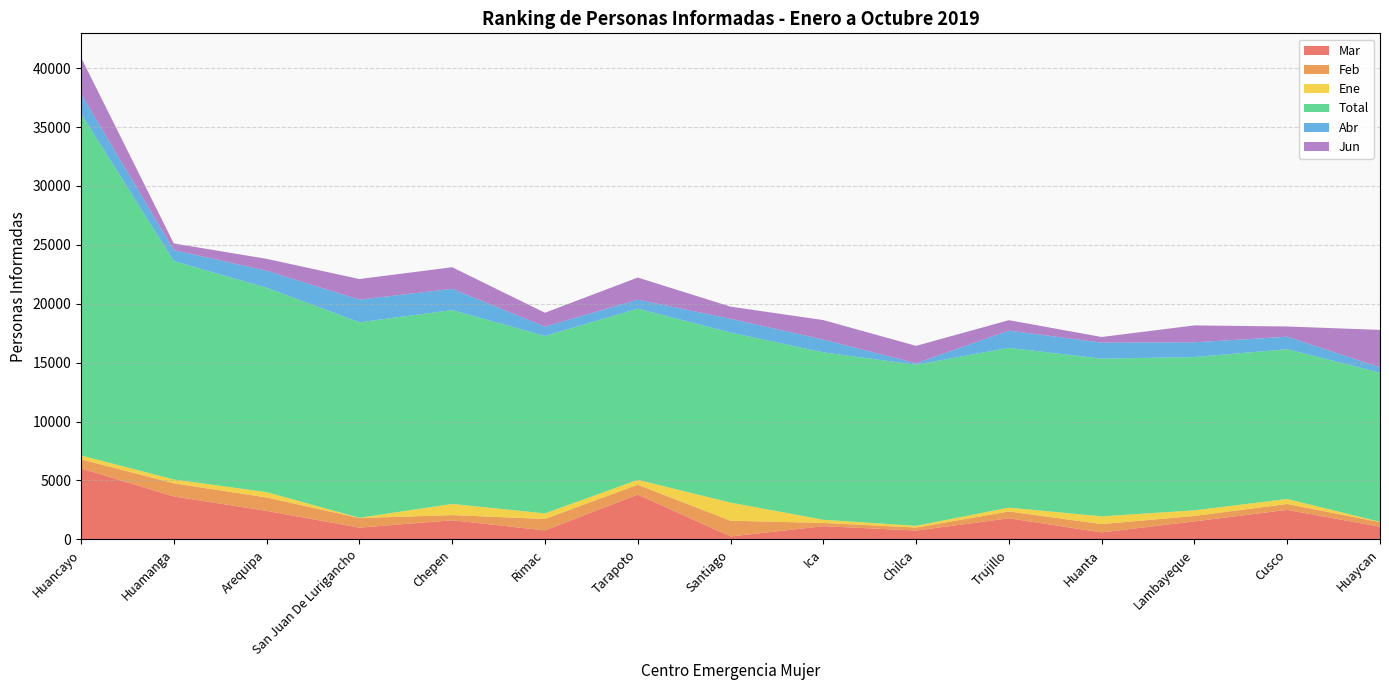

Reading right to left, list all the values displayed in this chart.

Mar: 1069	2505	1527	591	1788	749	1118	247	3799	760	1622	995	2420	3643	6020
Feb: 390	499	461	706	580	256	278	1336	836	973	437	815	1136	1114	778
Ene: 30	423	478	657	327	147	266	1539	418	472	948	22	453	328	328
Total: 12658	12711	13009	13384	13559	13671	14209	14435	14527	15056	16453	16592	17347	18533	29004
Abr: 451	1063	1252	1361	1464	127	1088	1166	766	798	1804	1924	1448	932	1674
Jun: 3182	867	1434	477	886	1473	1653	1030	1878	1175	1835	1748	1007	568	3102